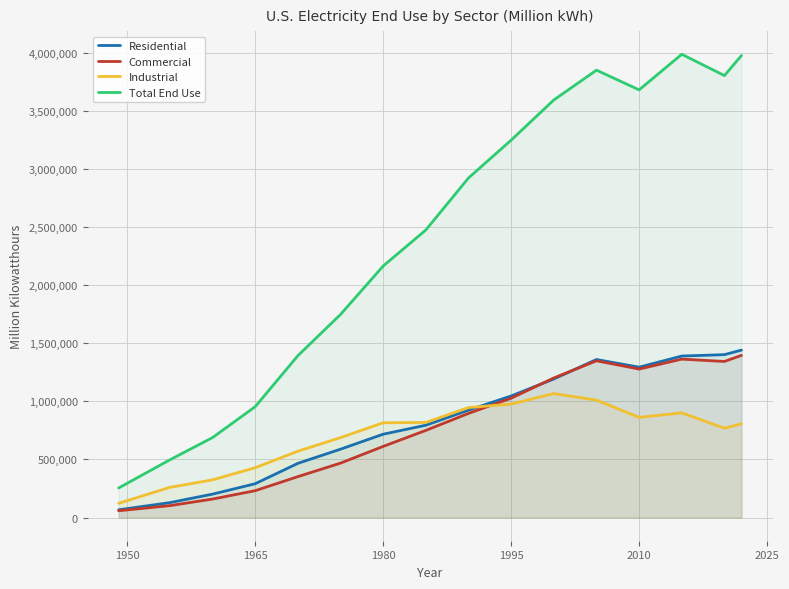

Count the number of data series in this chart.

4